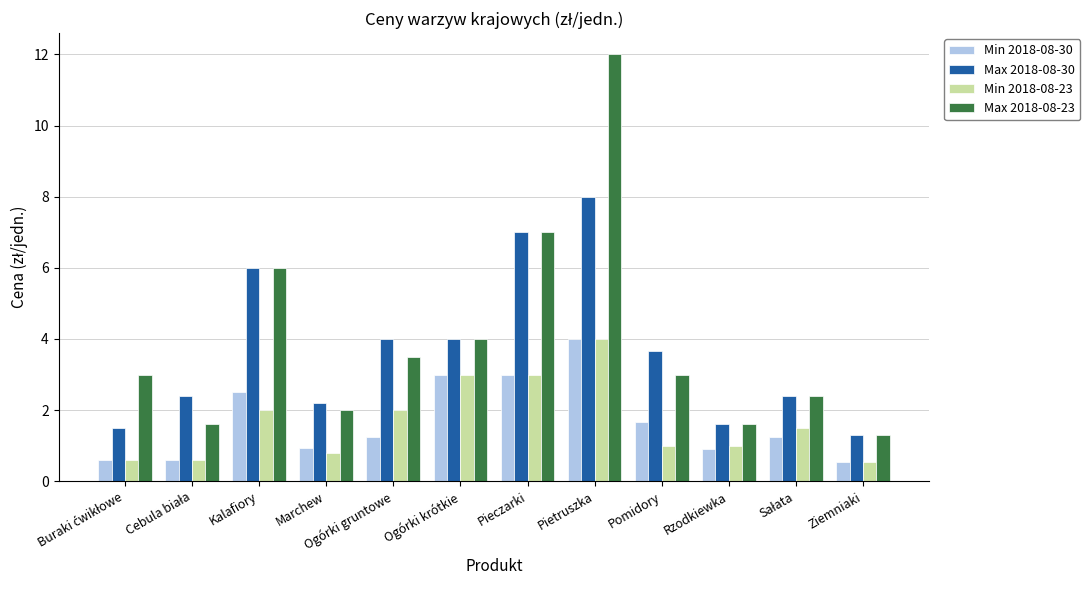

What is the sum of all Min 2018-08-30 values?

20.2